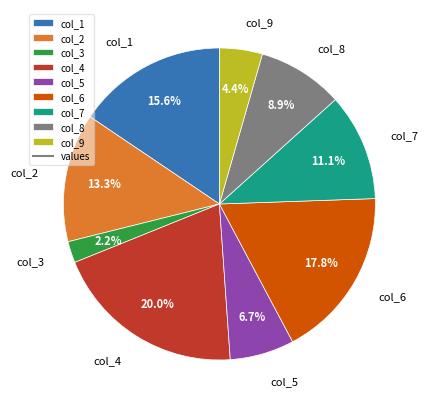

Count the number of slices in the pie.

9